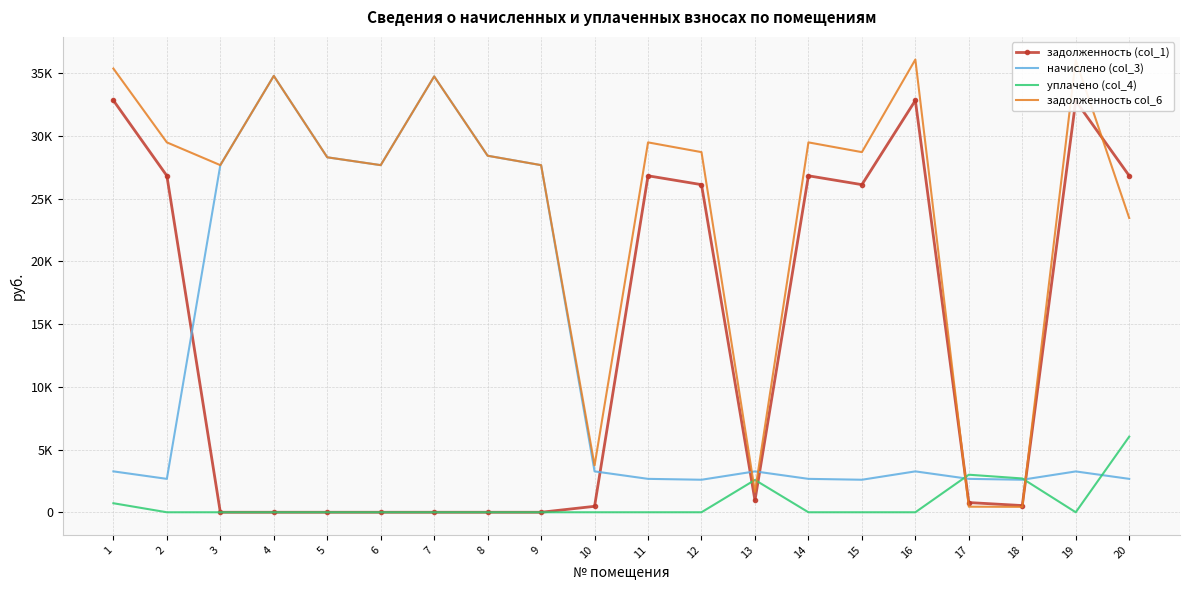

What are all the series names shown in the legend?

задолженность (col_1), начислено (col_3), уплачено (col_4), задолженность col_6